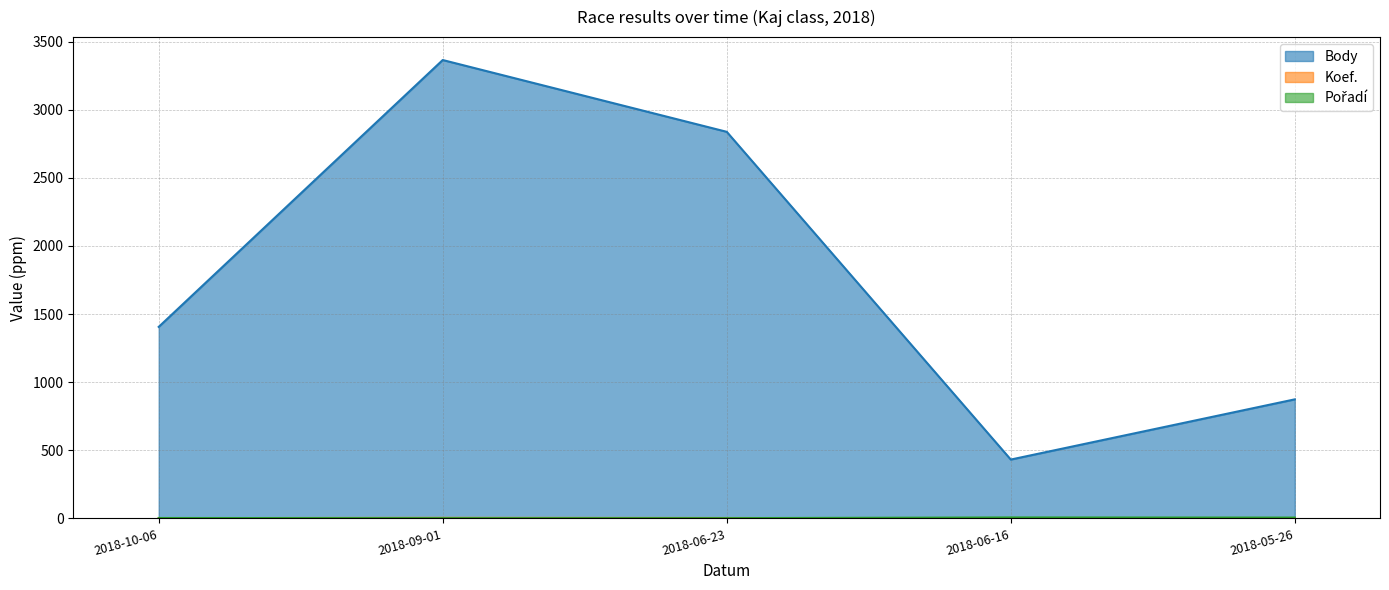

Which series has the largest total across all categories?

Body